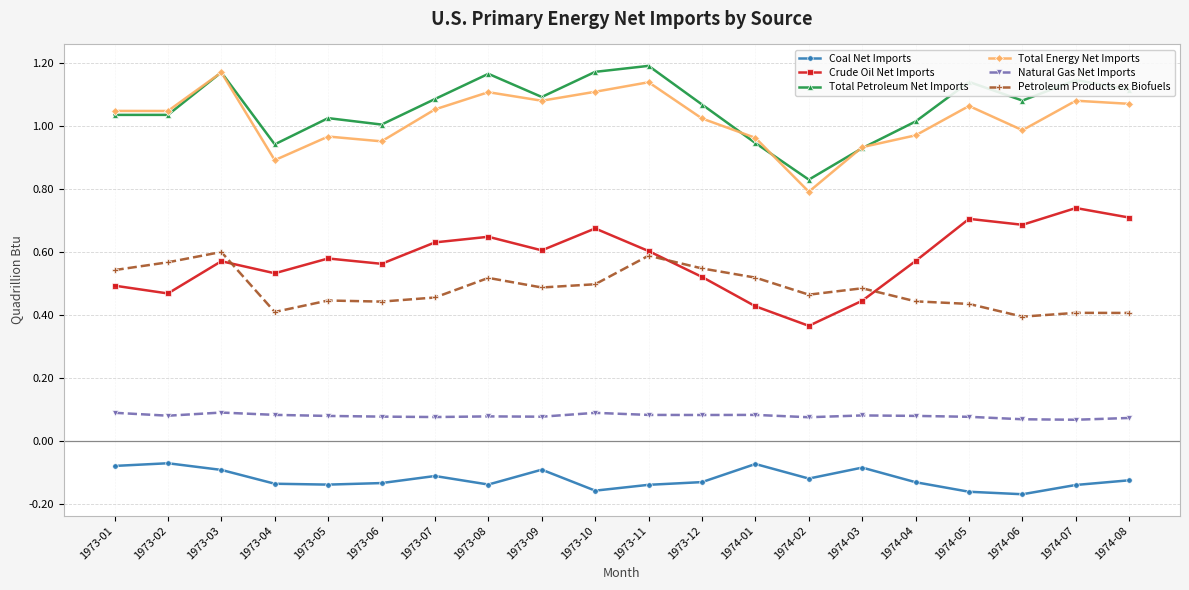

True or false: Total Petroleum Net Imports has more than 0 points higher than both neighbors.

True